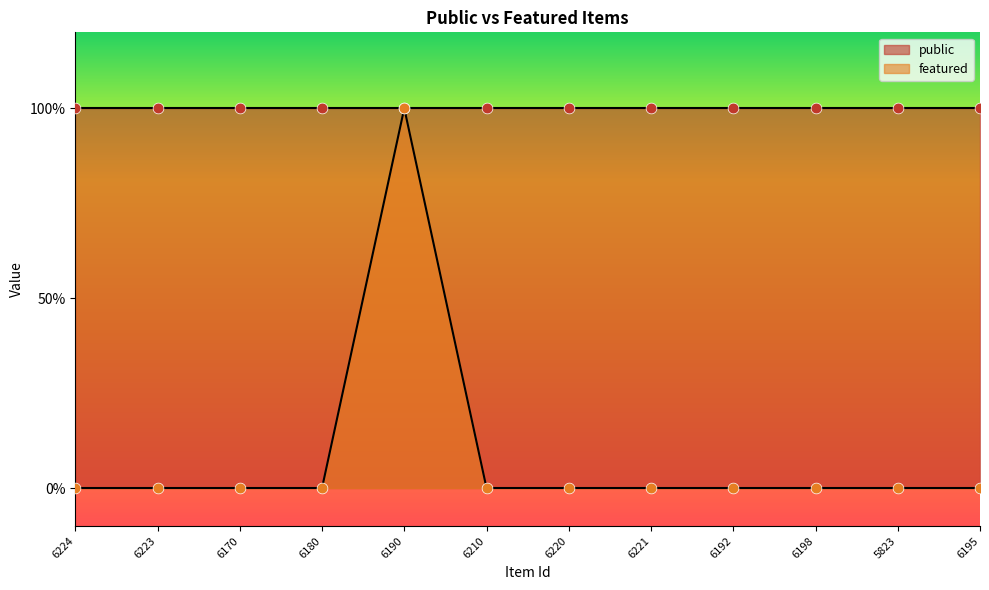

Which has a higher value, 5823 or 6198?

5823